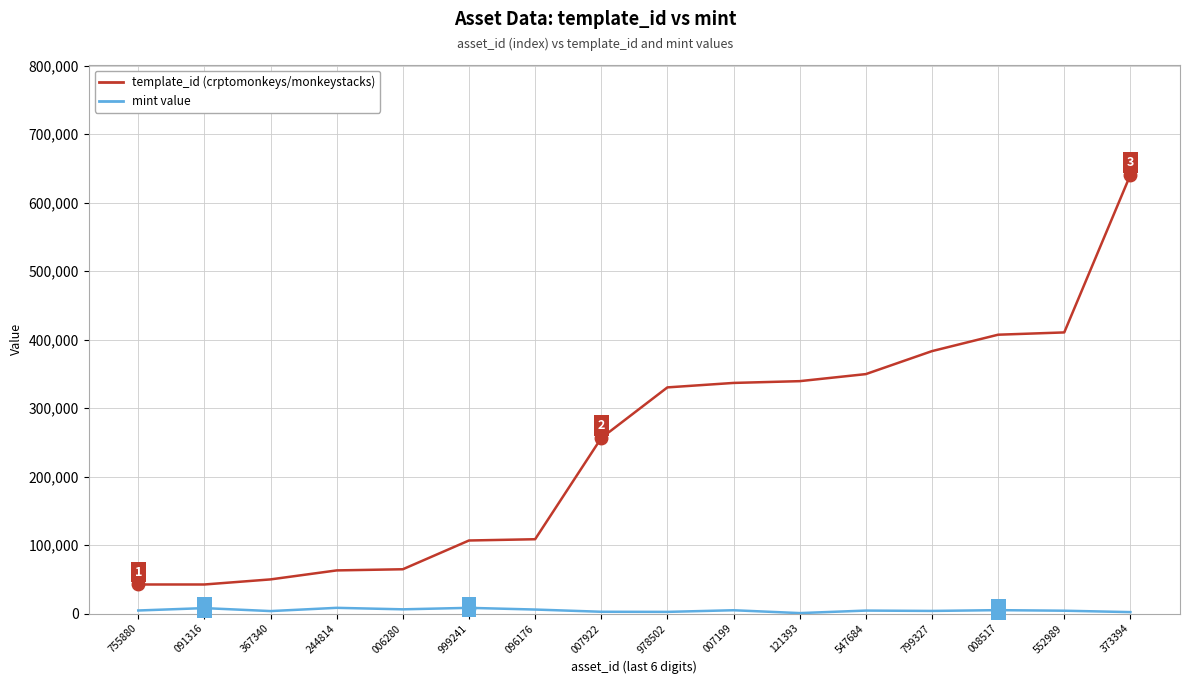

Which category has the highest value across all series?

373394